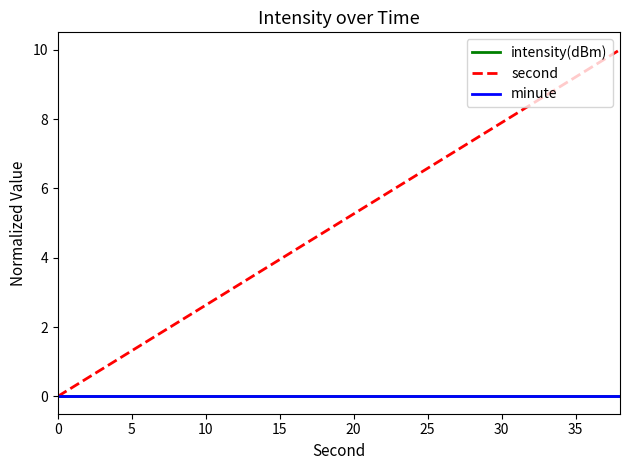

List the series in order of their peak value, lowest first.

intensity(dBm), minute, second